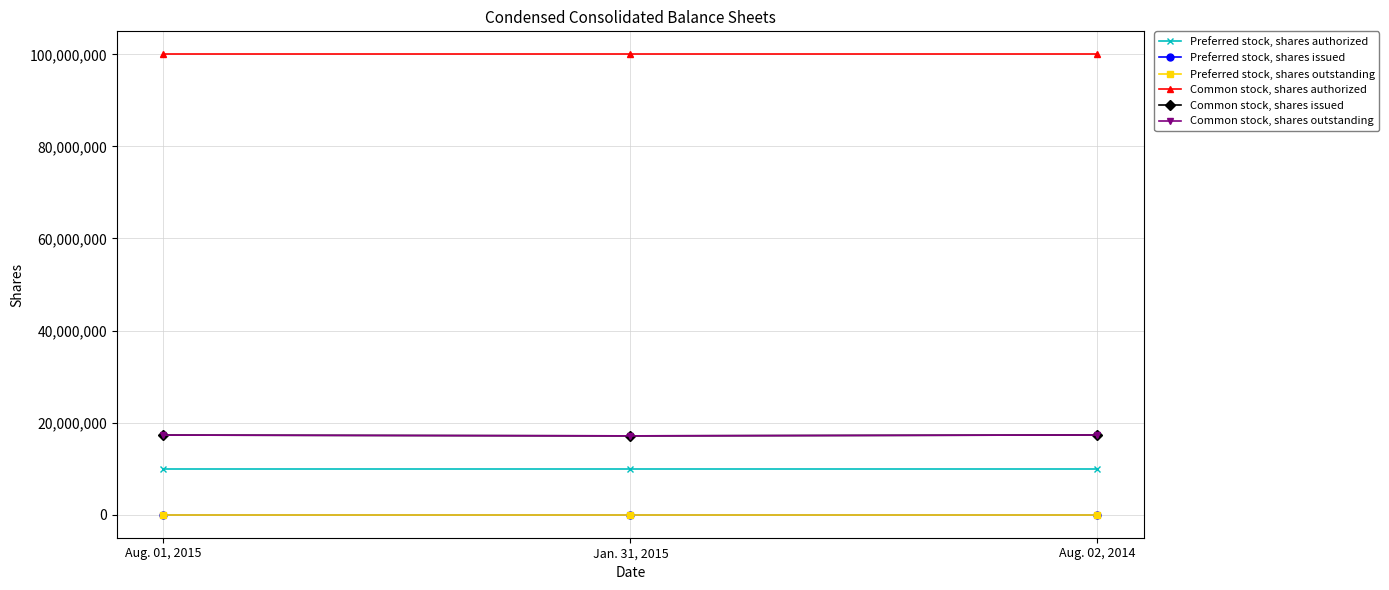

Is this an area chart (filled region under the line)?

No